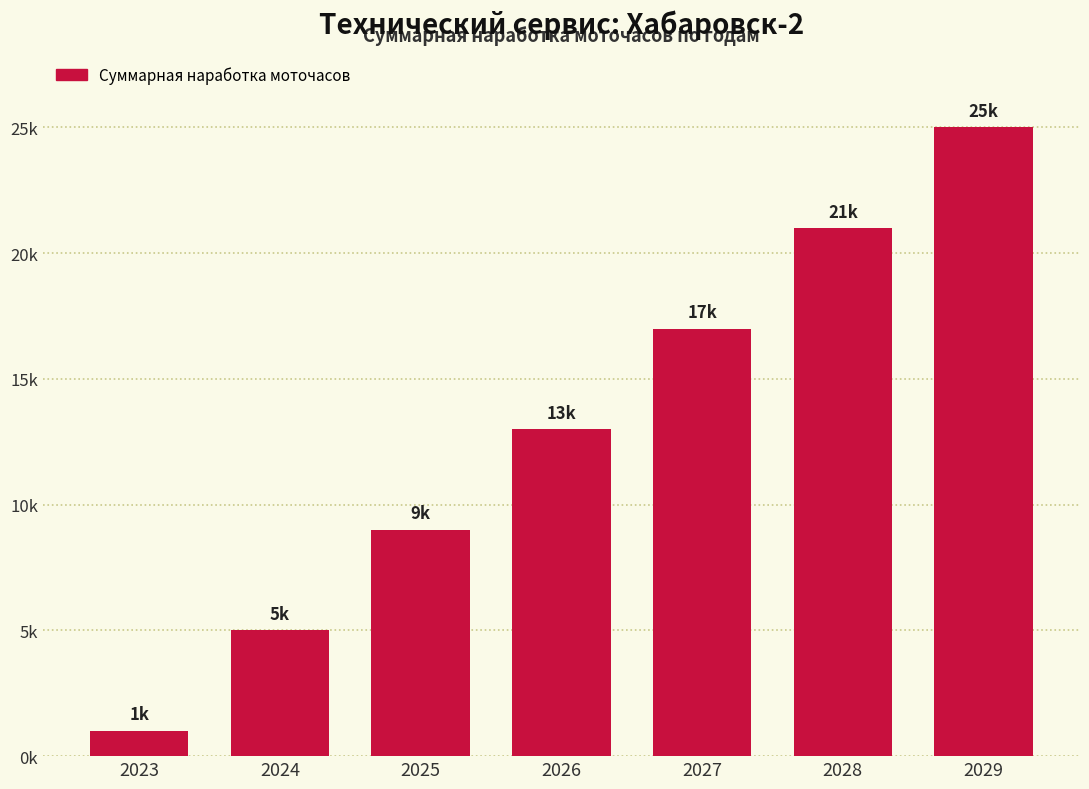

Are the bars horizontal?

No